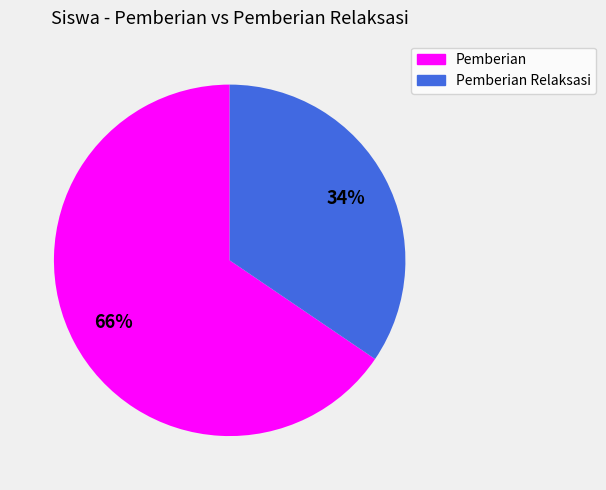

To the nearest percent, what is the average slice percentage?

50%